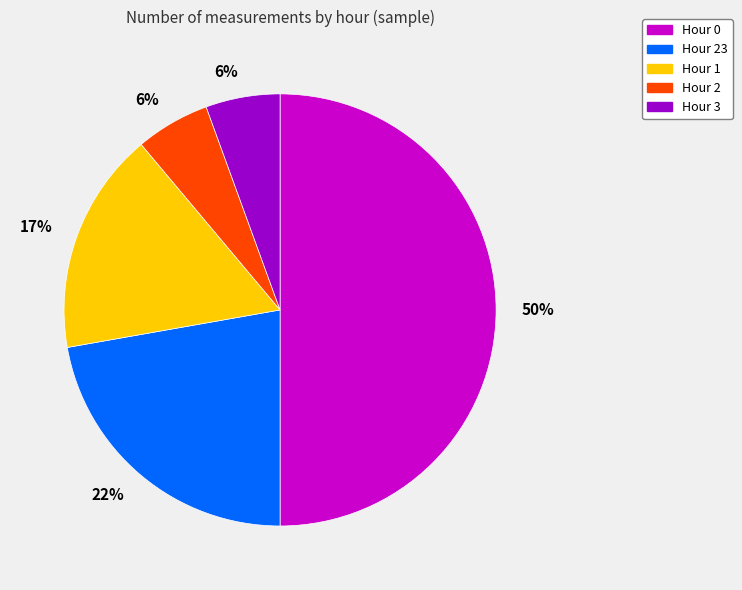

To the nearest percent, what is the average slice percentage?

20%